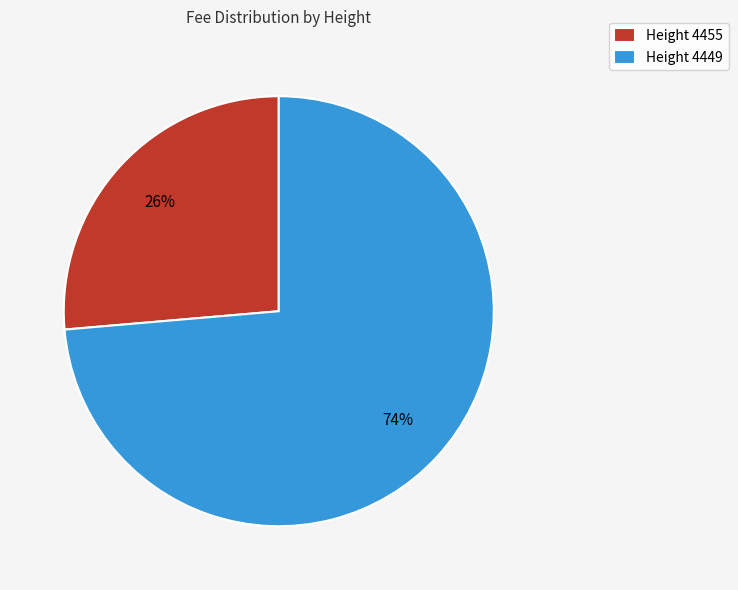

The Height 4455 slice represents 13% of the pie. True or false?

False